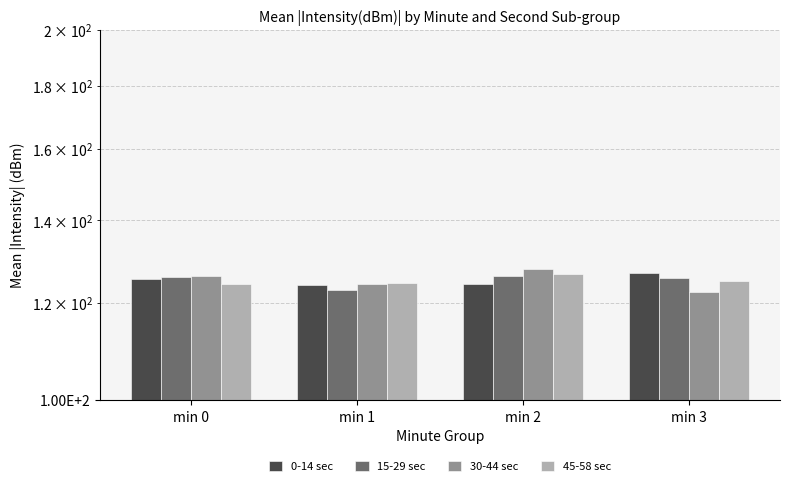

What is the approximate value of 30-44 sec at min 1?

124.2